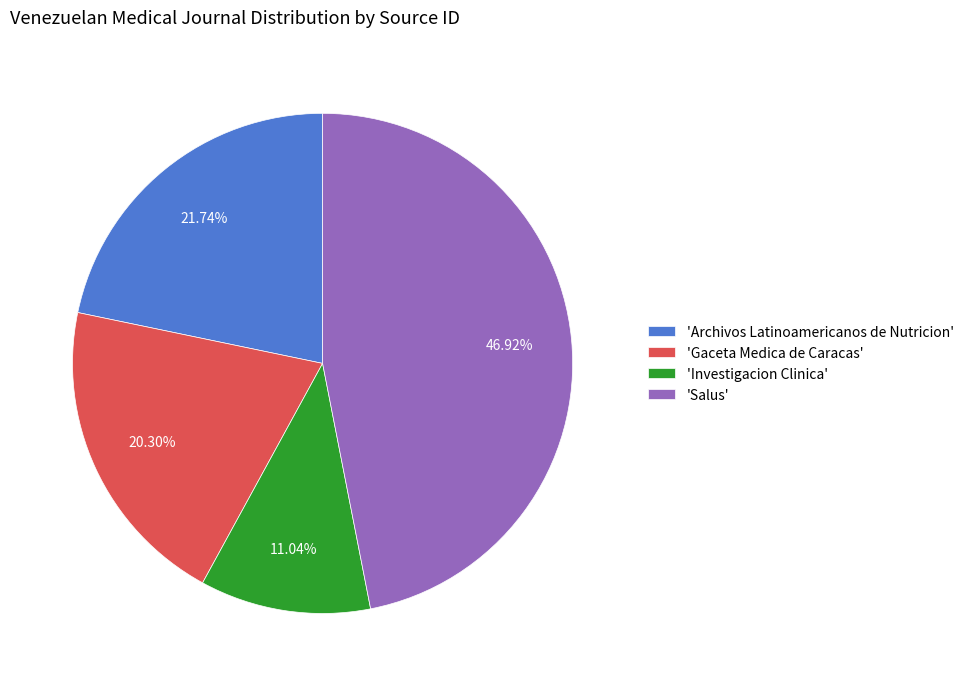

Is 'Investigacion Clinica' the majority of the pie?

No